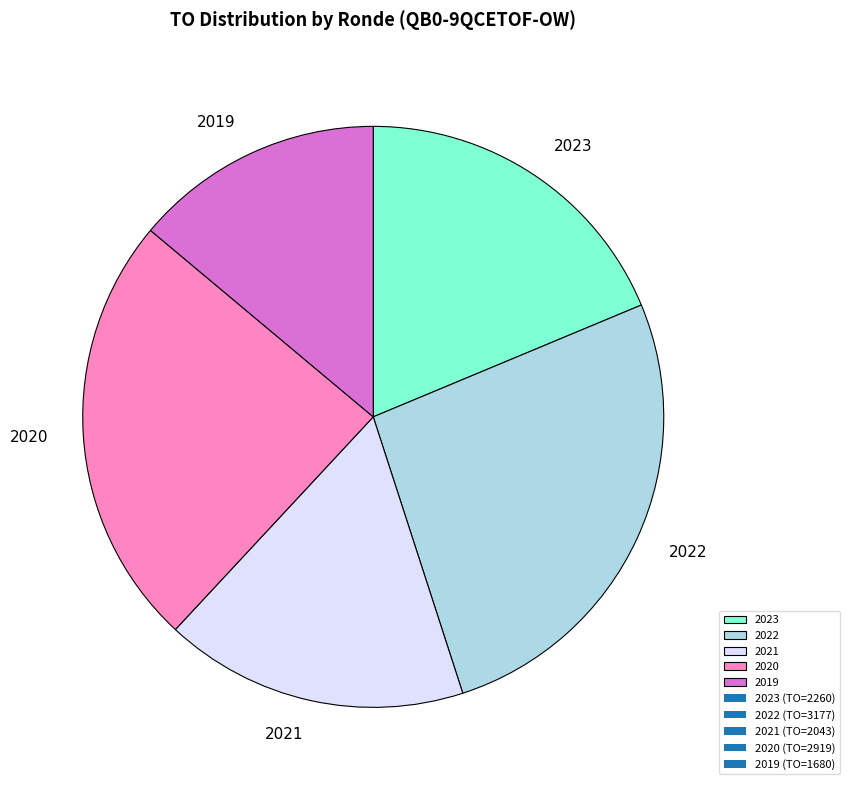

The 2022 slice represents 26% of the pie. True or false?

True